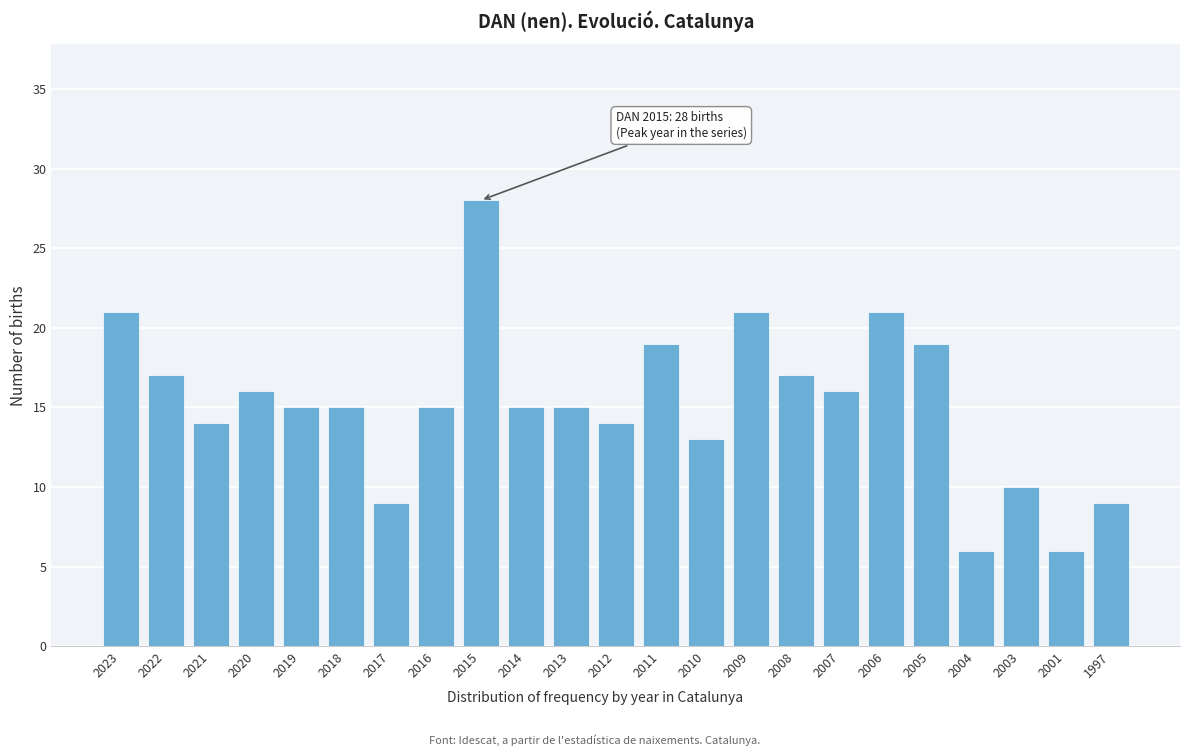

Reading left to right, list all the values displayed in this chart.

21	17	14	16	15	15	9	15	28	15	15	14	19	13	21	17	16	21	19	6	10	6	9